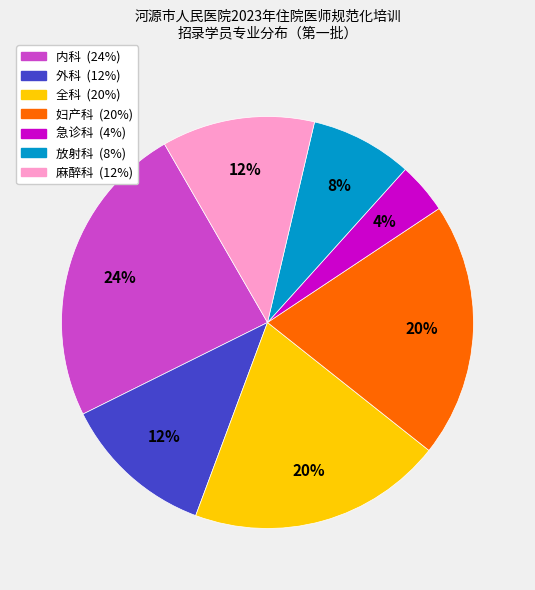

Is it true that 外科 is 1% of the pie?

False